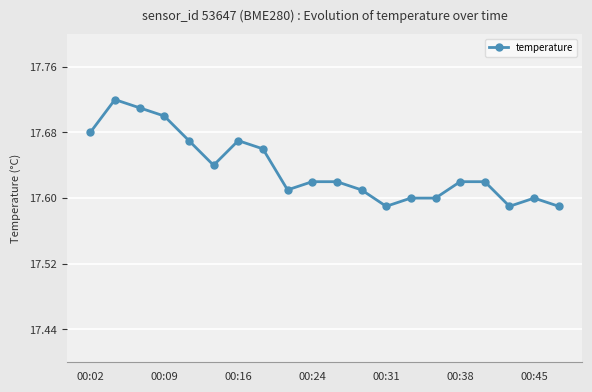

Count the values in the range 17 to 18.

20